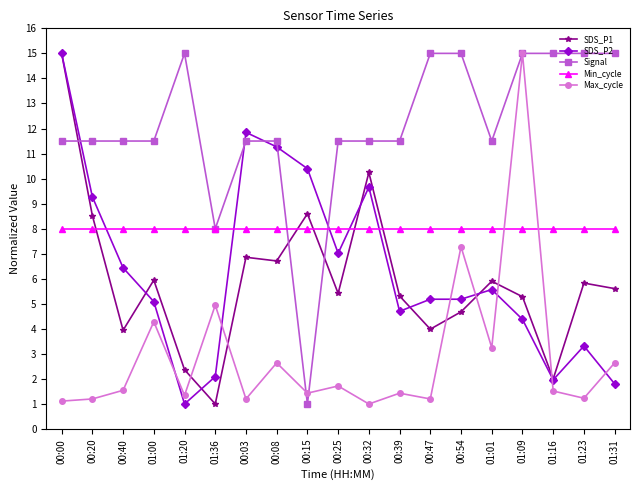

What is the difference between the Signal values at 00:08 and 01:36?

3.5